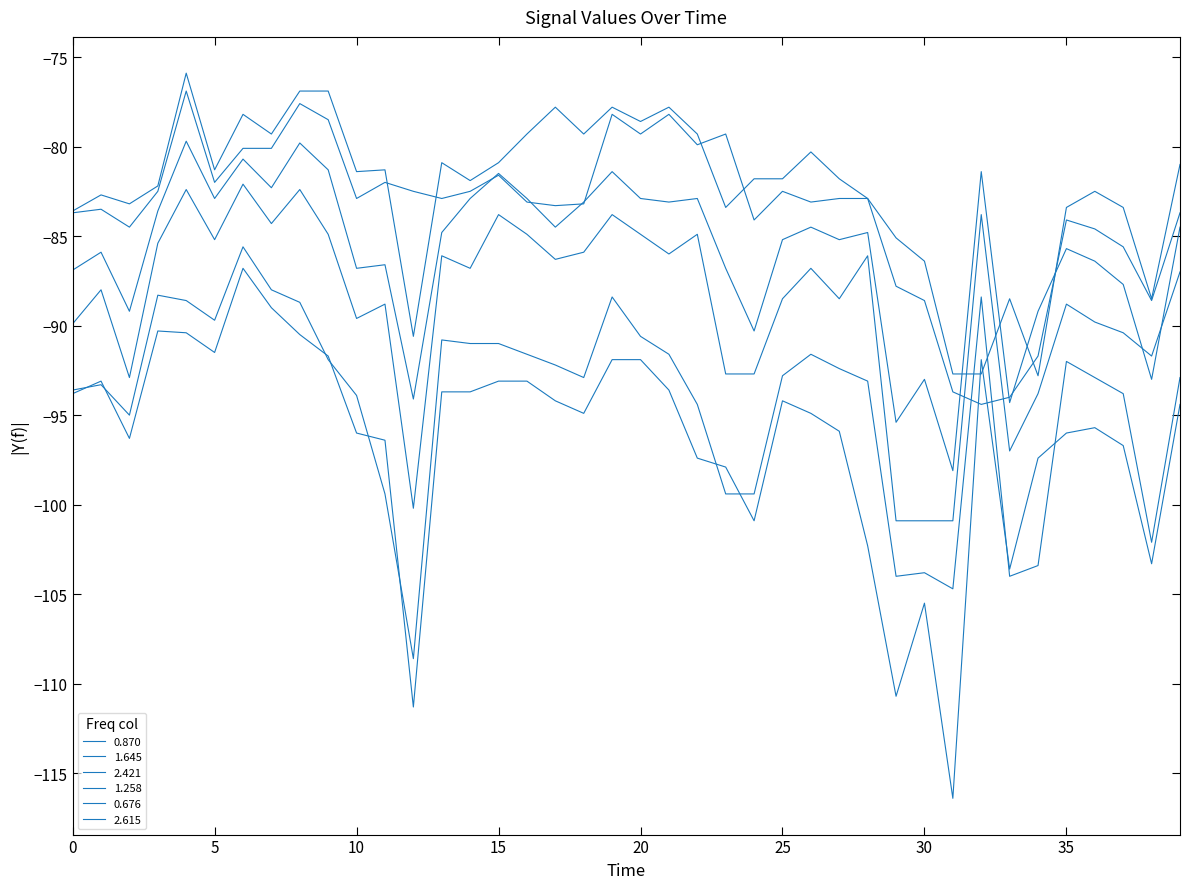

How many lines are shown in the chart?

6